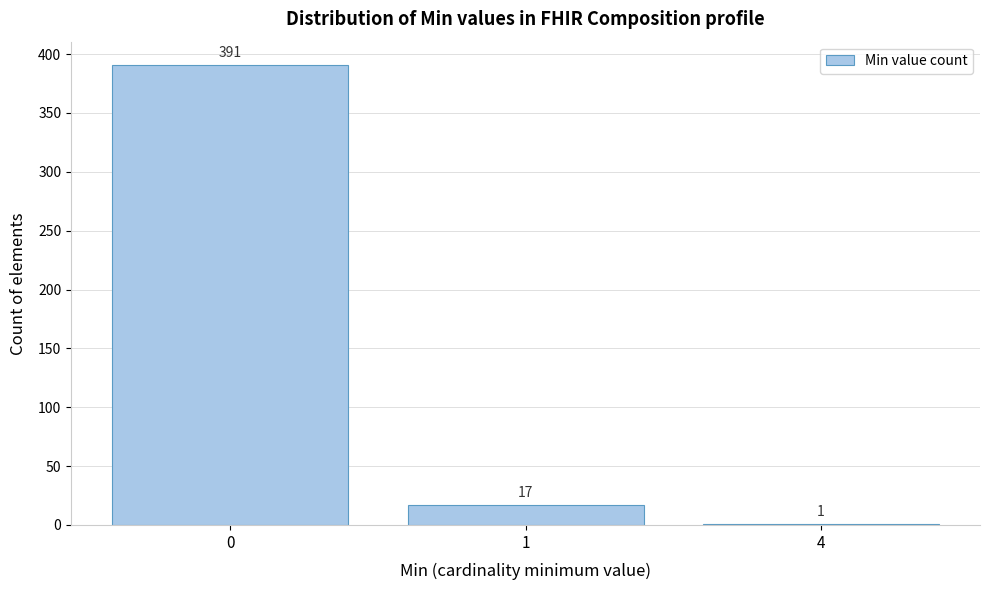

Reading left to right, extract all data points from this chart.

0=391	1=17	4=1